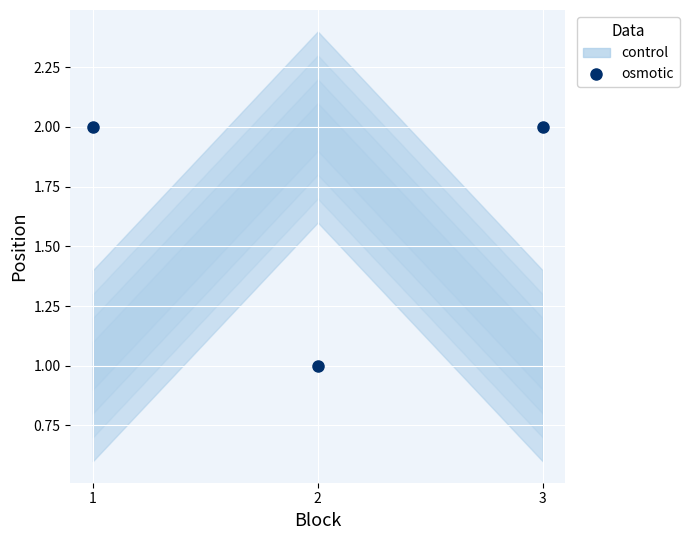

True or false: the data shows 2 at 2.

False